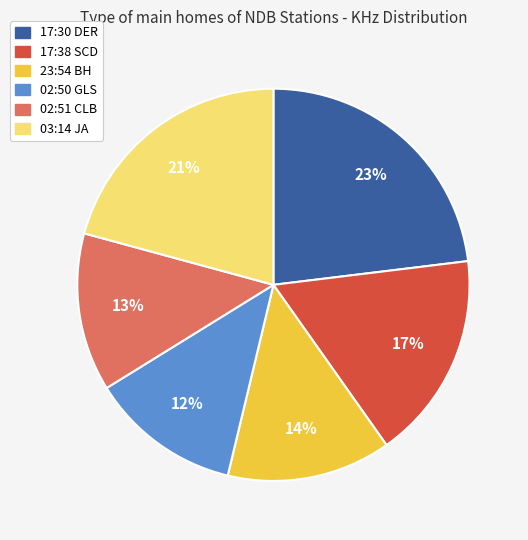

Which has a higher value, 02:50 GLS or 02:51 CLB?

02:51 CLB